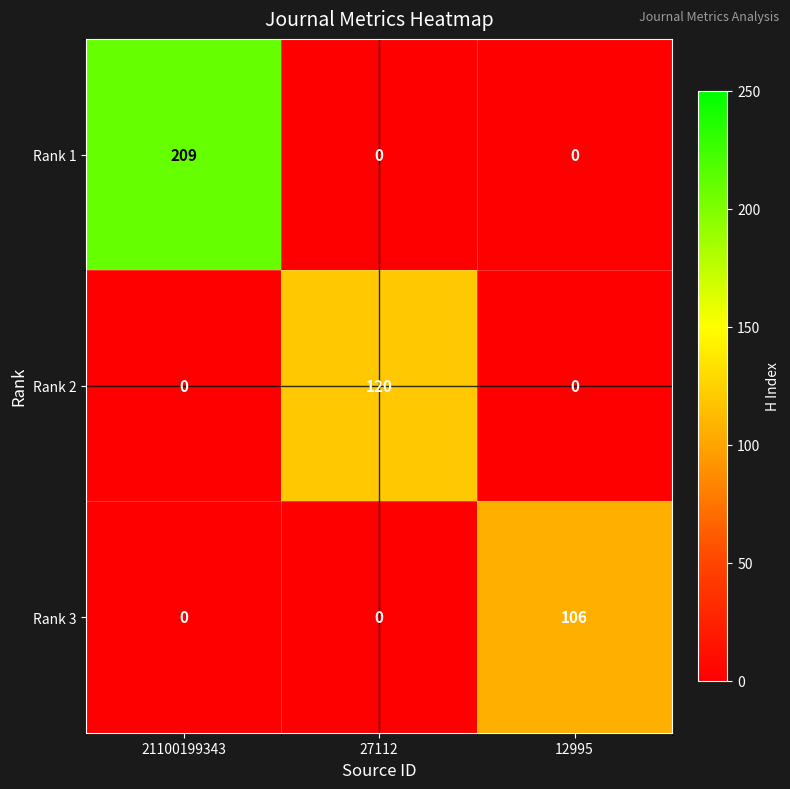

Which series has the largest total across all categories?

Rank 1